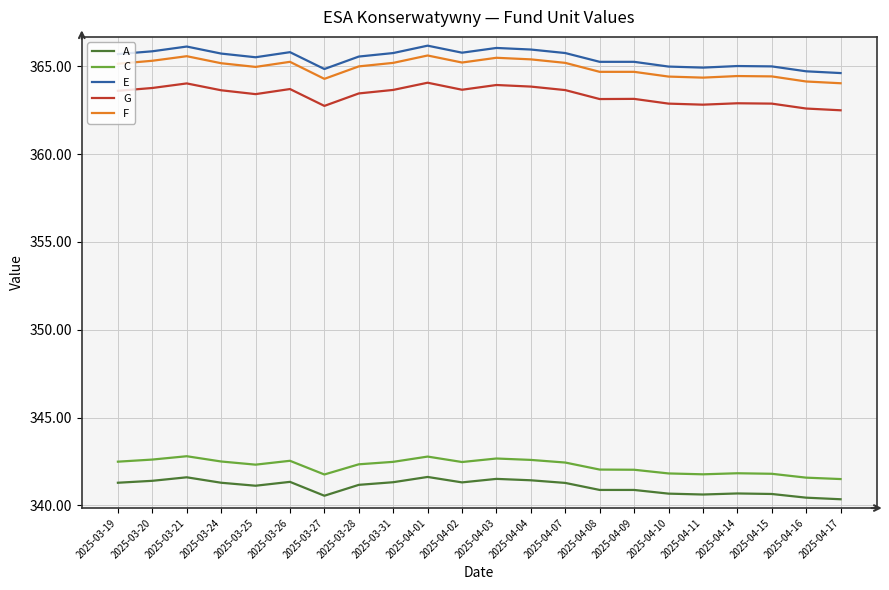

True or false: E and A intersect in this chart.

False